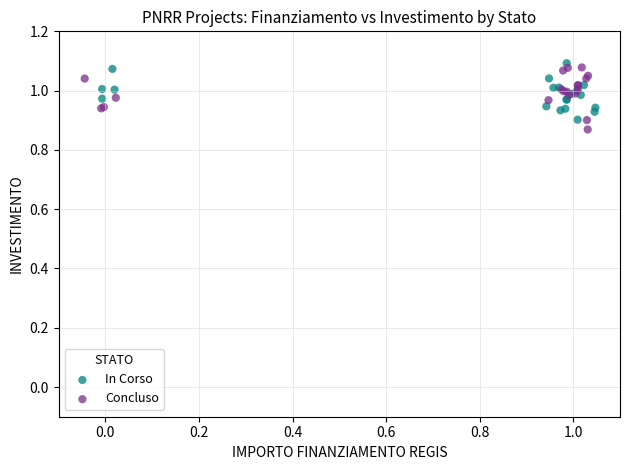

What are all the series names shown in the legend?

In Corso, Concluso